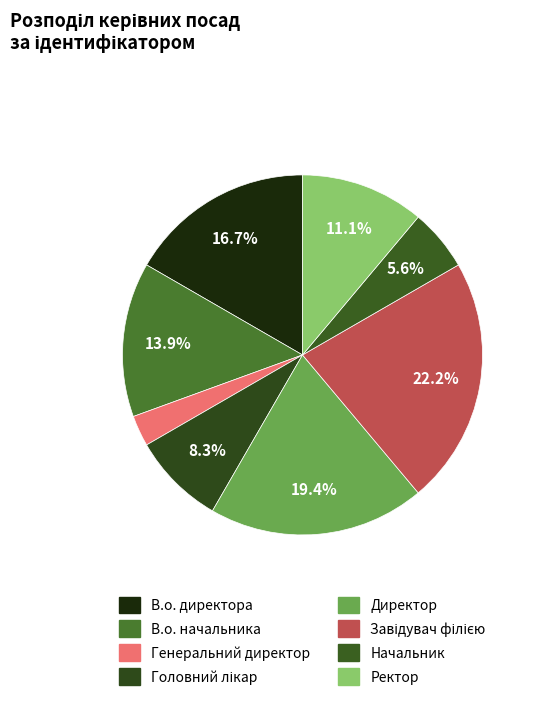

The Директор slice represents 19% of the pie. True or false?

True